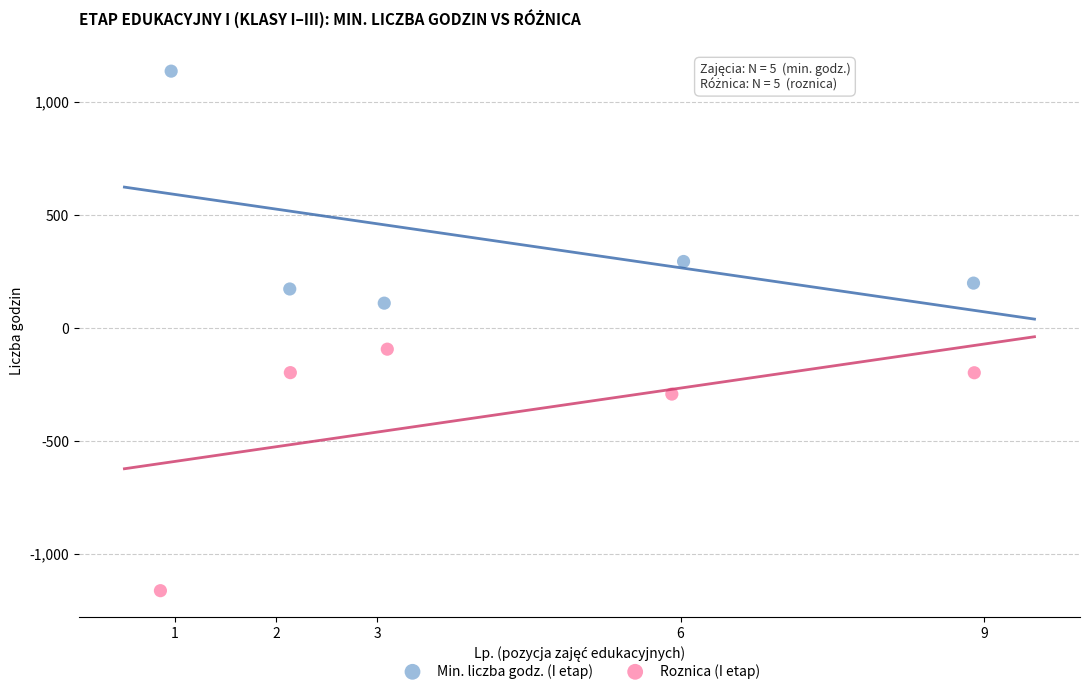

Which series contains the lowest Y value?

Roznica (I etap)